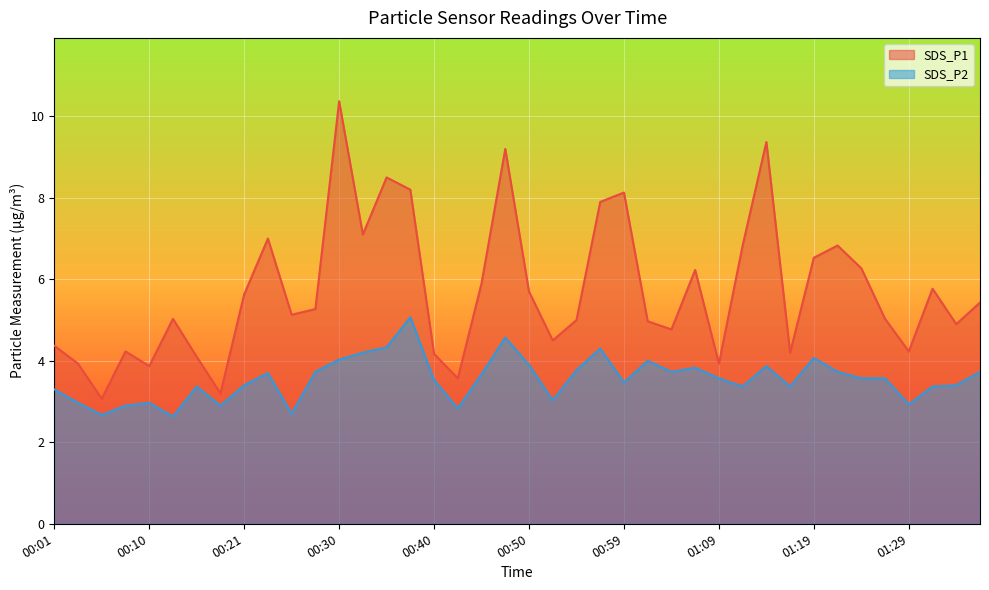

Which has a higher value, 00:33 or 01:07?

00:33